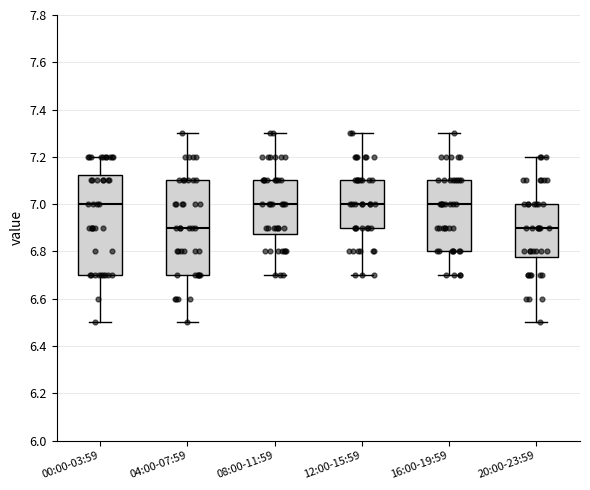

Reading left to right, transcribe this box plot: for each box, give where its median line is, the range the box spans, and where its two whiskers end, as read against the y-axis. The values are not printed on the chart, so give them approximately, as read against the axis.

00:00-03:59: median 7.00, box 6.70 to 7.12, whiskers 6.50 to 7.20
04:00-07:59: median 6.90, box 6.70 to 7.10, whiskers 6.50 to 7.30
08:00-11:59: median 7.00, box 6.88 to 7.10, whiskers 6.70 to 7.30
12:00-15:59: median 7.00, box 6.90 to 7.10, whiskers 6.70 to 7.30
16:00-19:59: median 7.00, box 6.80 to 7.10, whiskers 6.70 to 7.30
20:00-23:59: median 6.90, box 6.78 to 7.00, whiskers 6.50 to 7.20